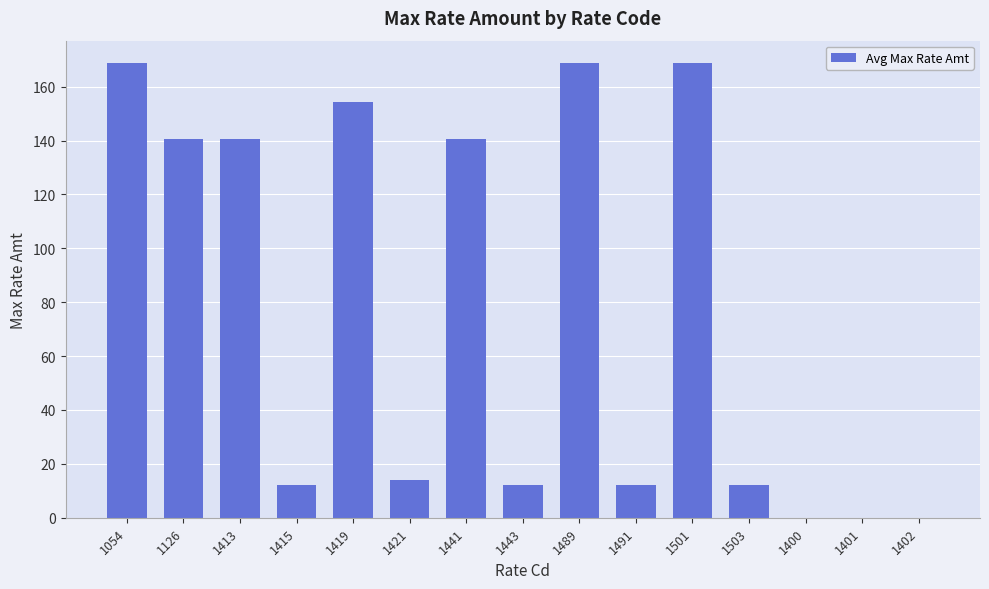

Are the bars horizontal?

No